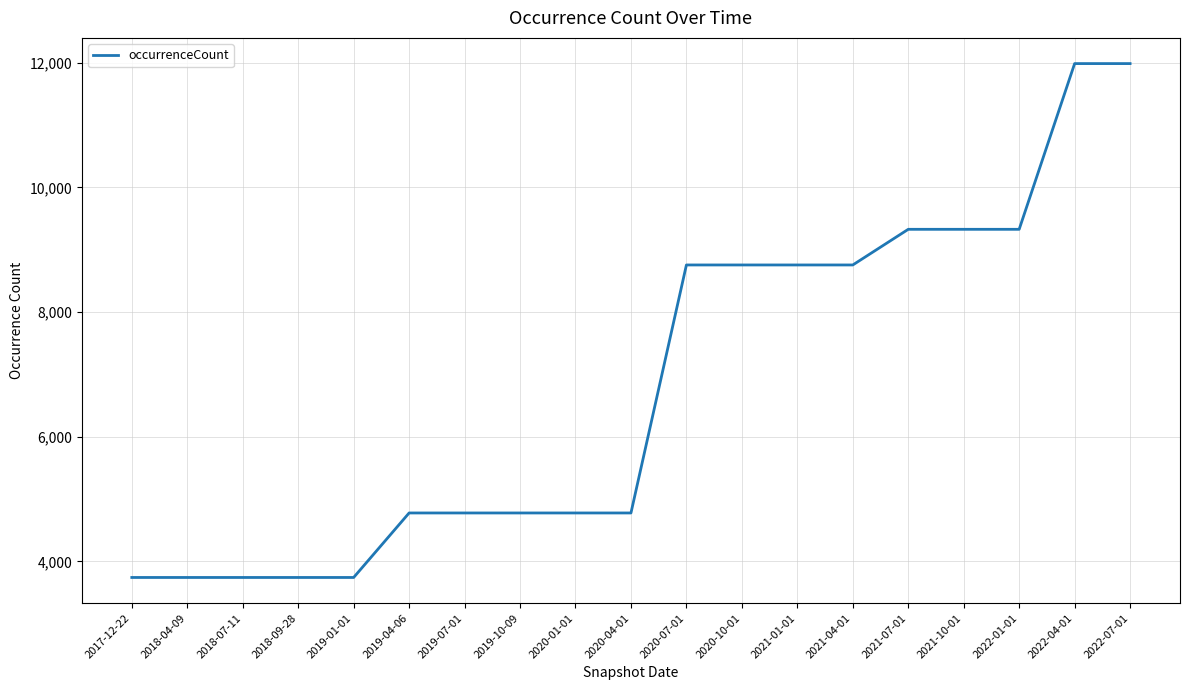

What is the change in value from 2019-04-06 to 2021-07-01?

+4551